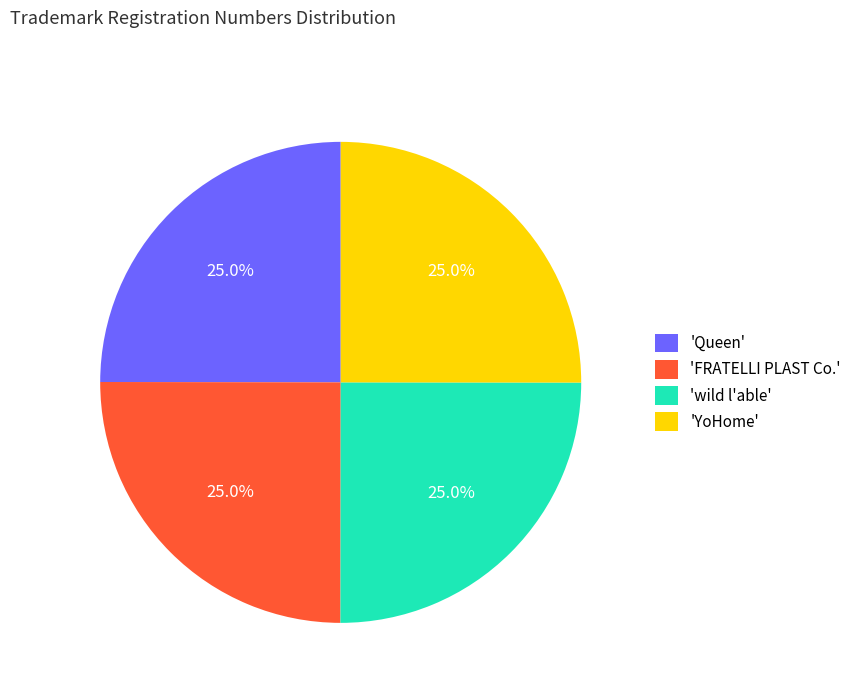

Approximately how many times larger is the value at 'wild l'able' compared to 'YoHome'?

1.0